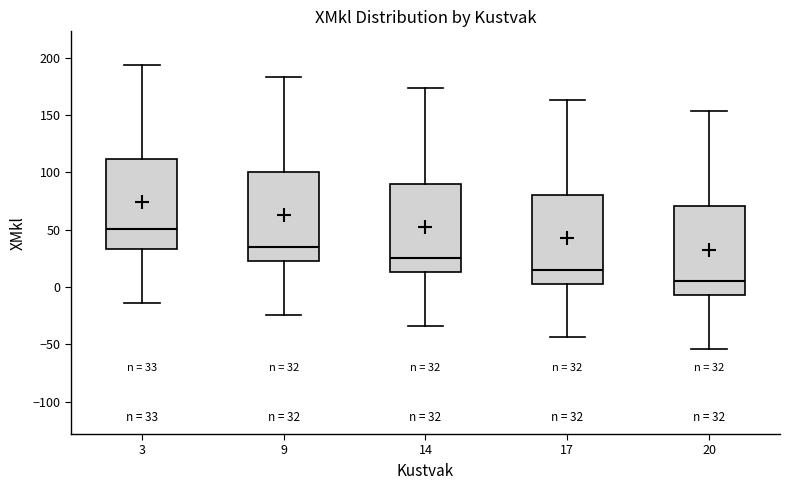

Which box's median line is the lowest?

20